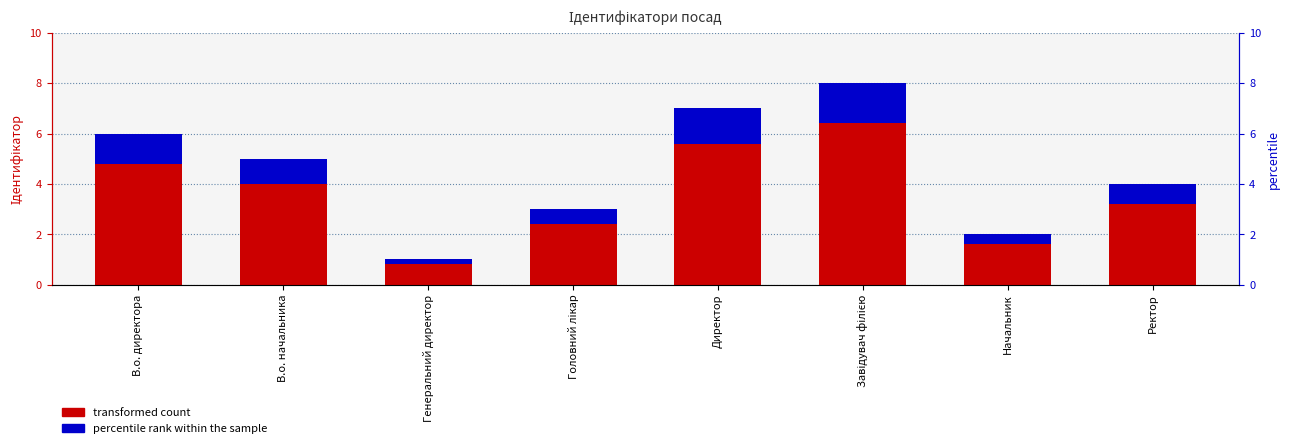

What is the sum of all percentile rank within the sample values?

7.2